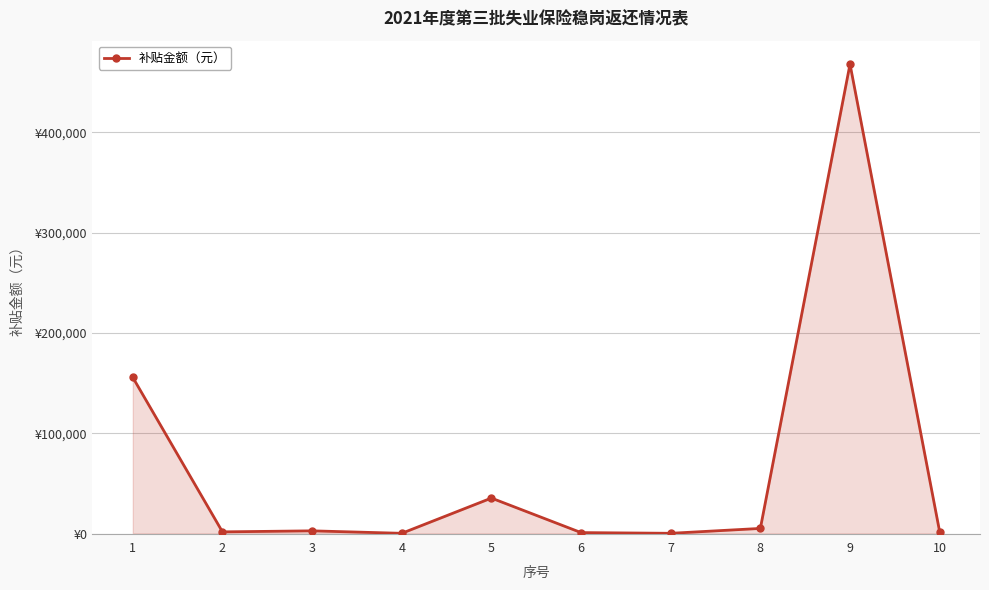

Which category has the lowest value across all series?

4